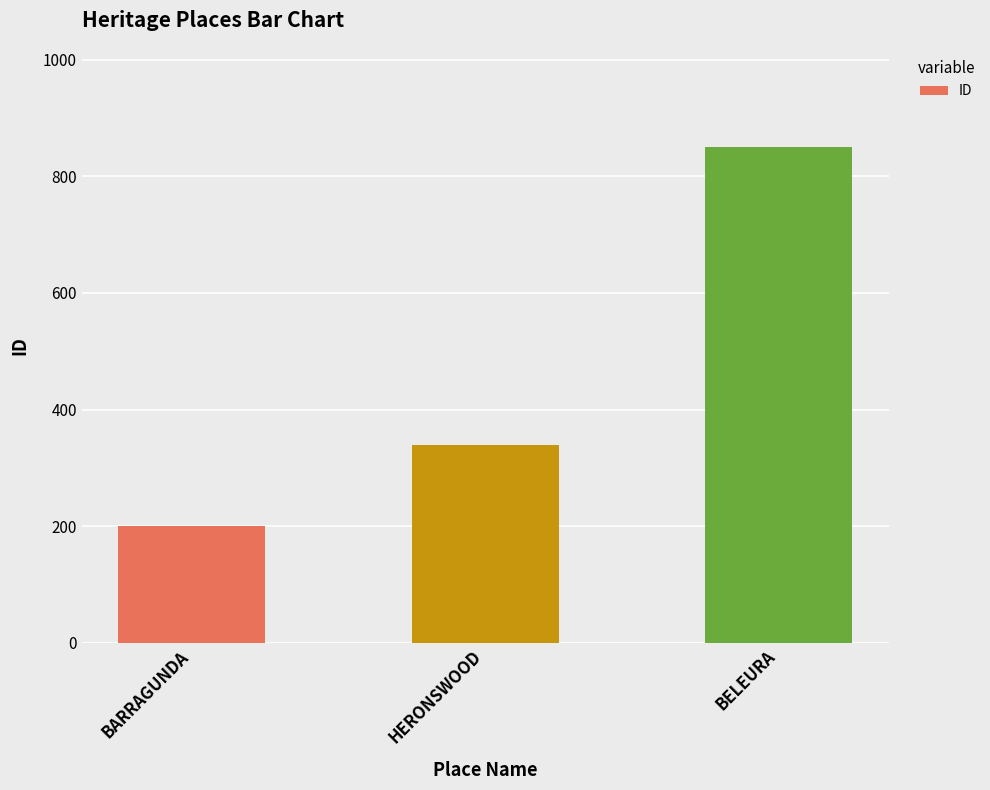

Count the values in the range 201 to 850.

3